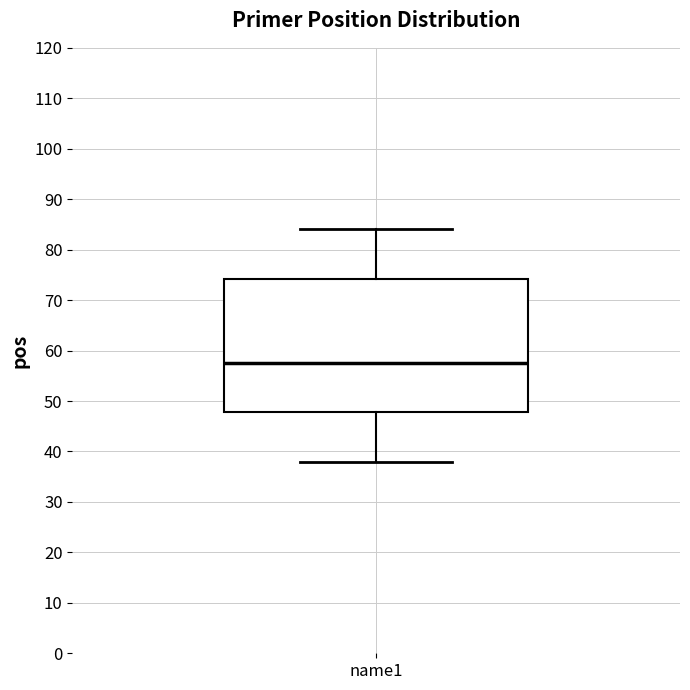

Where does the upper whisker of the box for name1 end on the y-axis? The values are not printed on the chart, so give them approximately, as read against the axis.

84